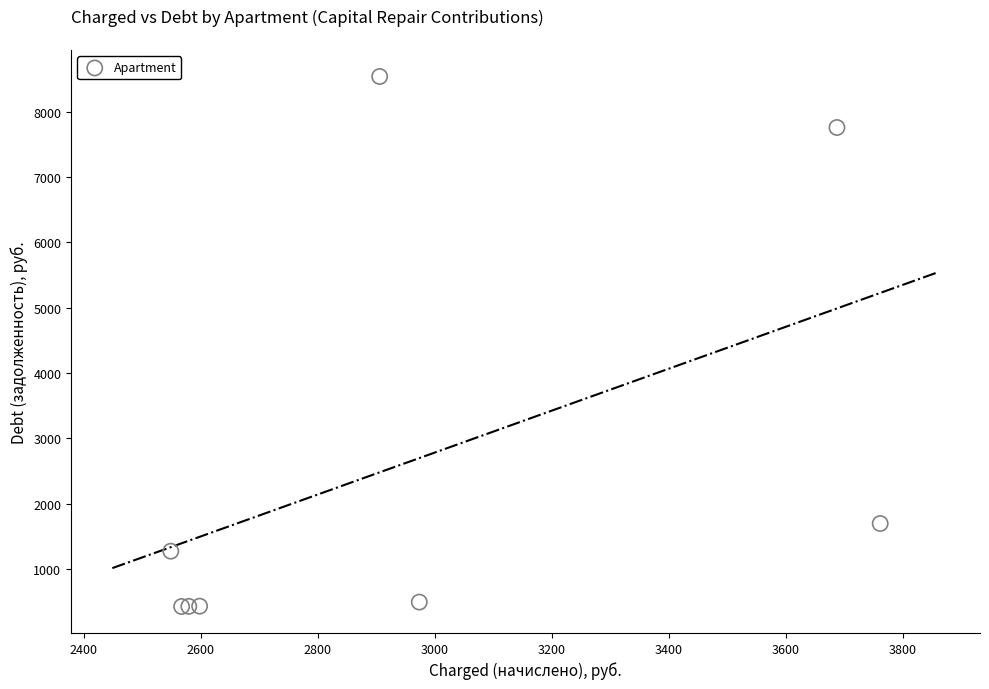

What Y value in the scatter plot is closest to 4482?

1697.2